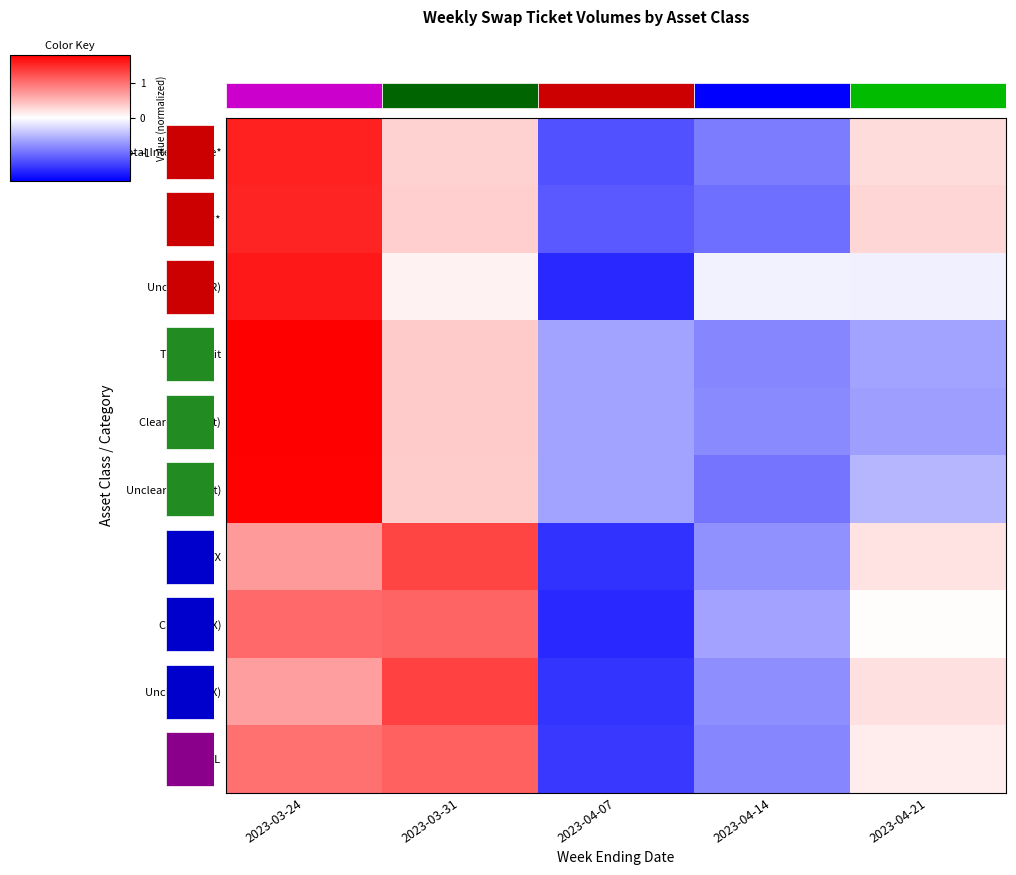

What is the lowest value of the Cleared (FX) series?

-1.5